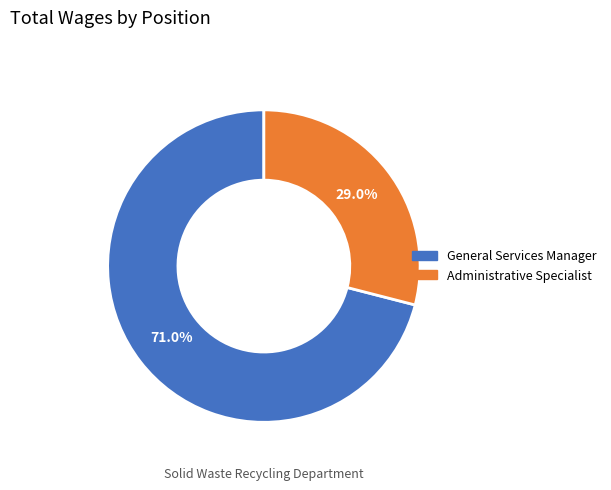

Which category has the smallest portion of the pie?

Administrative Specialist